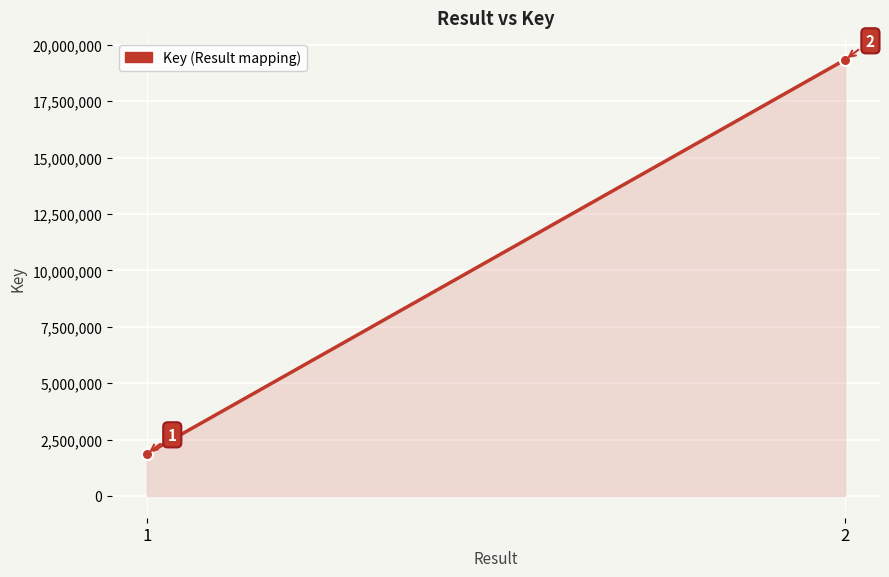

What is the sum of the values at 1 and 2?

21210677